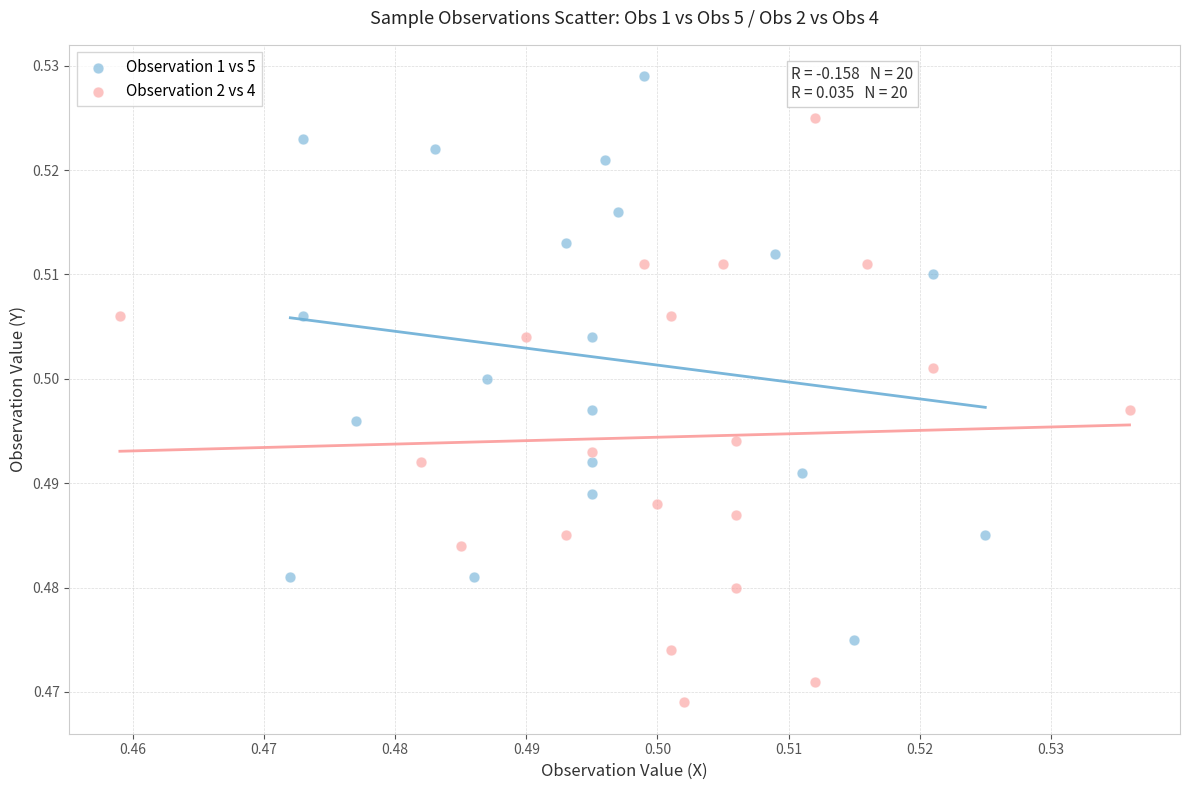

Which series reaches the minimum Y coordinate?

Observation 2 vs 4